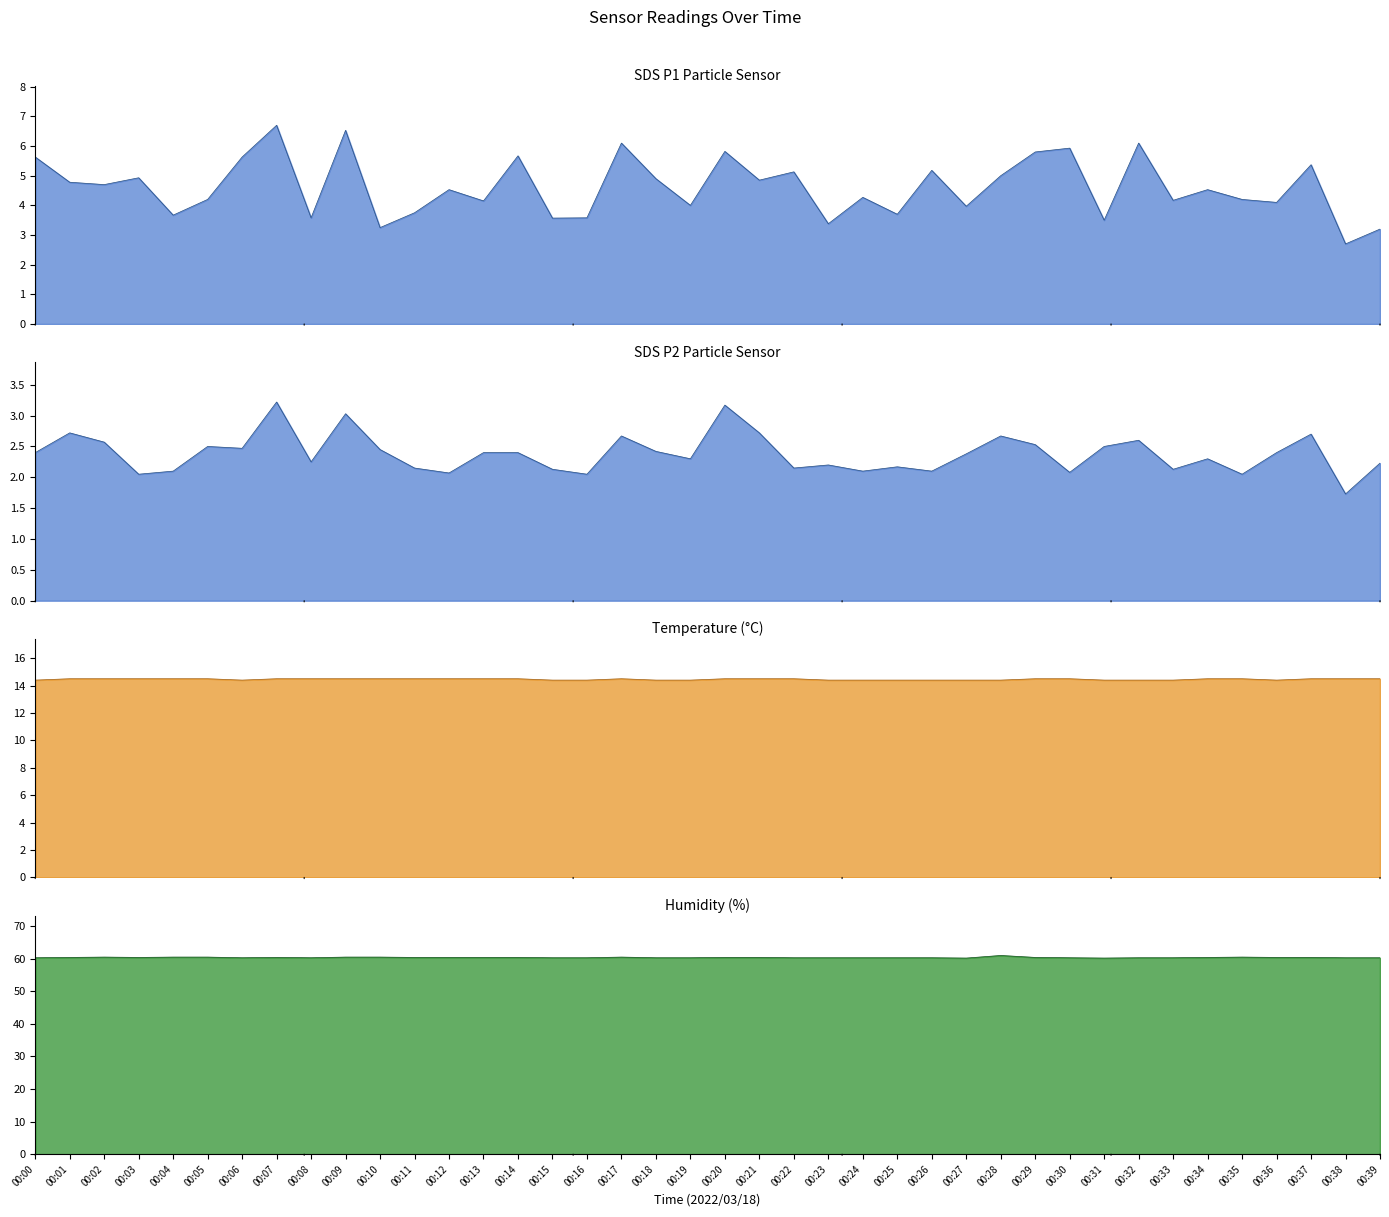

Between 00:09 and 00:19, which is larger?

00:09